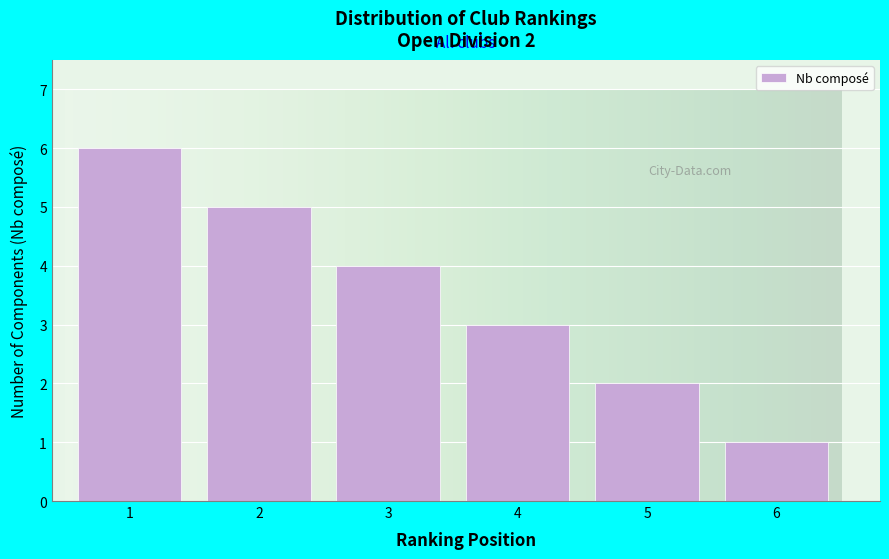

Reading left to right, extract all data points from this chart.

6	5	4	3	2	1